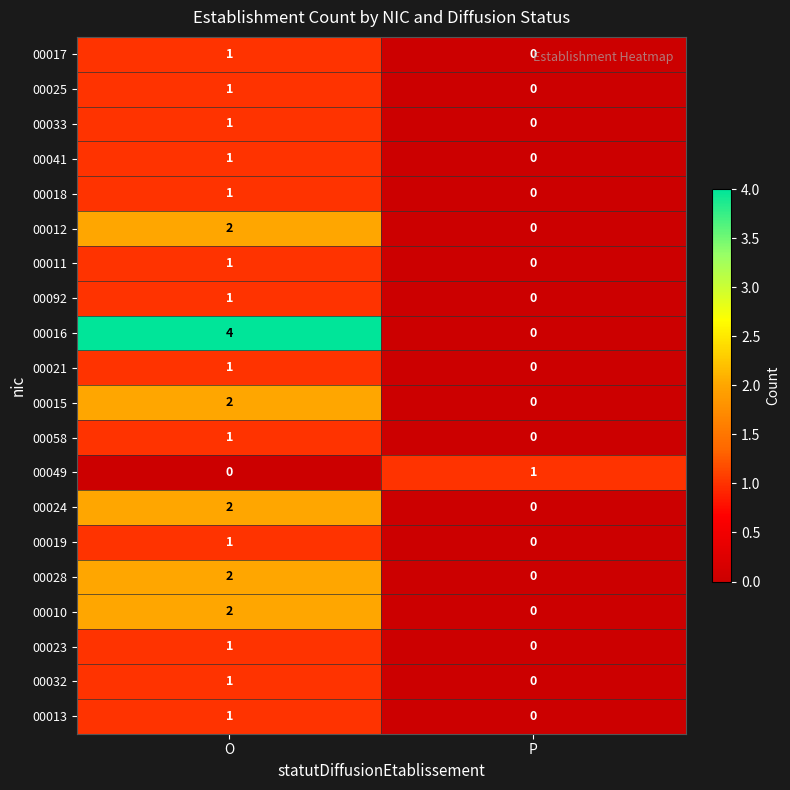

What is the total value across all series at O?

27